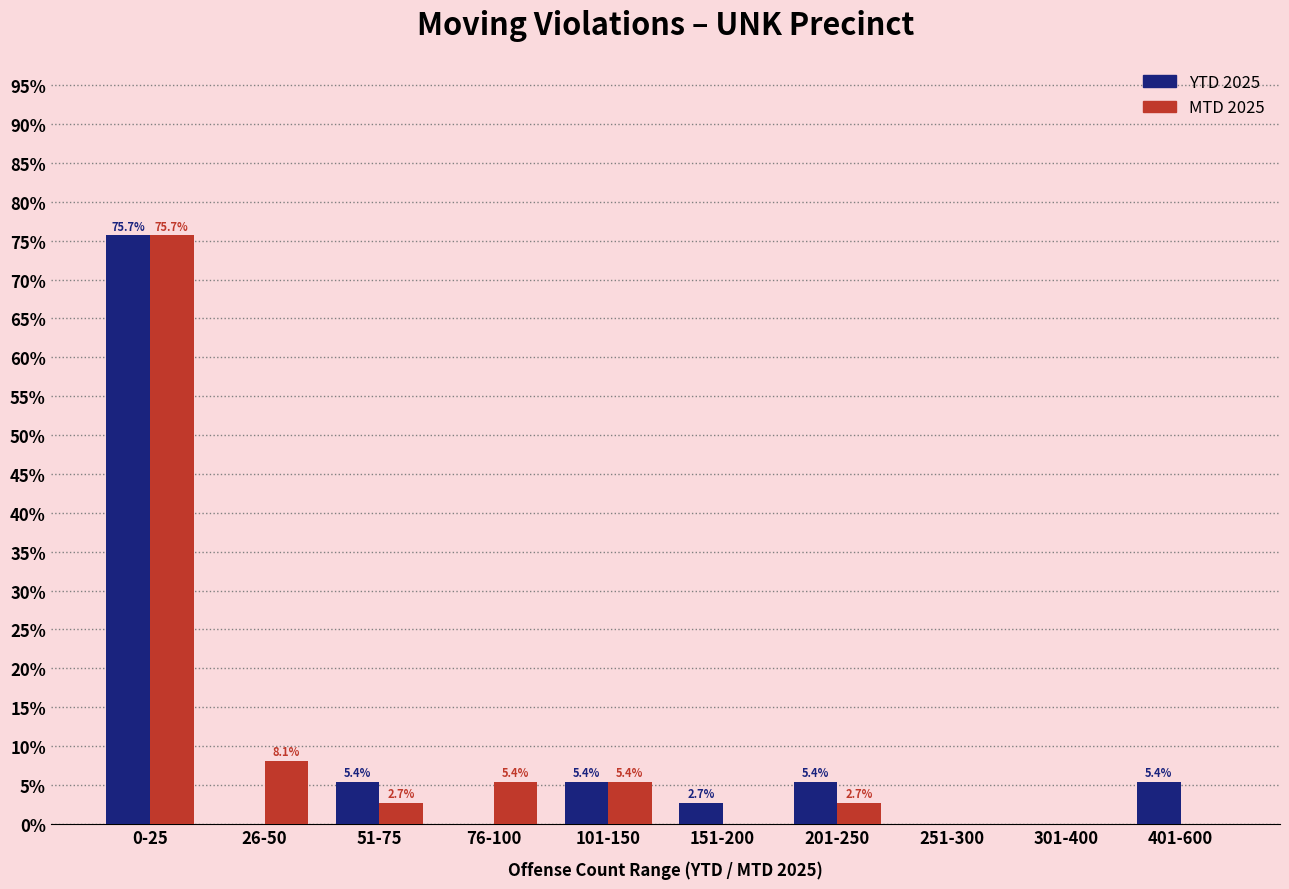

Reading left to right, list all the values displayed in this chart.

YTD 2025: 0-25=75.7	26-50=0.0	51-75=5.4	76-100=0.0	101-150=5.4	151-200=2.7	201-250=5.4	251-300=0.0	301-400=0.0	401-600=5.4
MTD 2025: 0-25=75.7	26-50=8.1	51-75=2.7	76-100=5.4	101-150=5.4	151-200=0.0	201-250=2.7	251-300=0.0	301-400=0.0	401-600=0.0